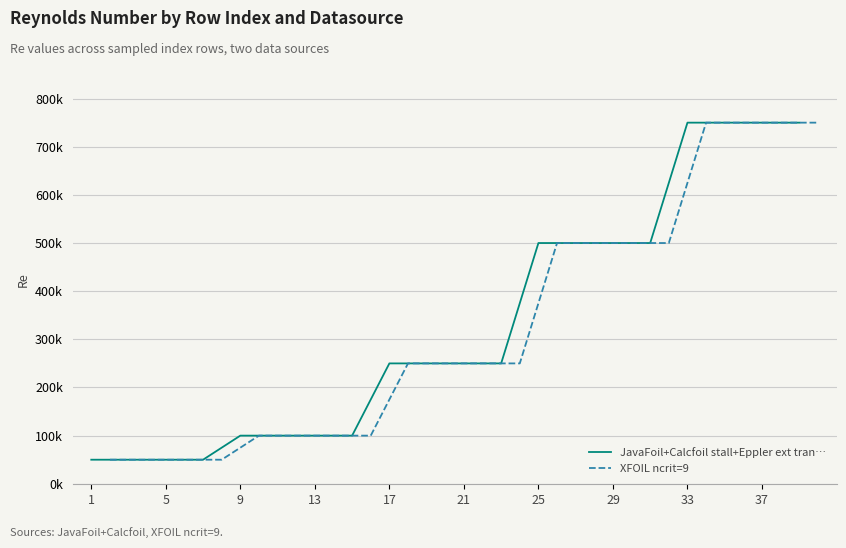

What is the label of the 13th point from the right?

29